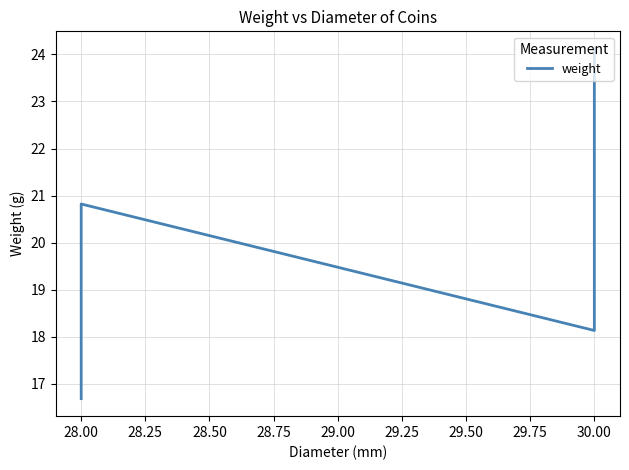

What is the ratio of the value at 28.25 to the value at 27.75?

1.2